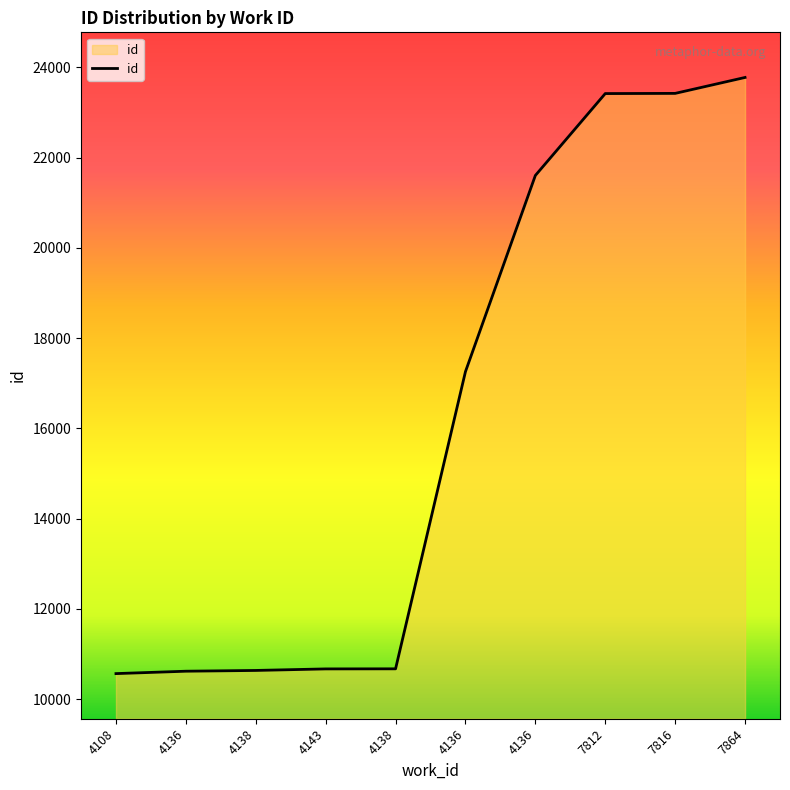

How many lines are shown in the chart?

1